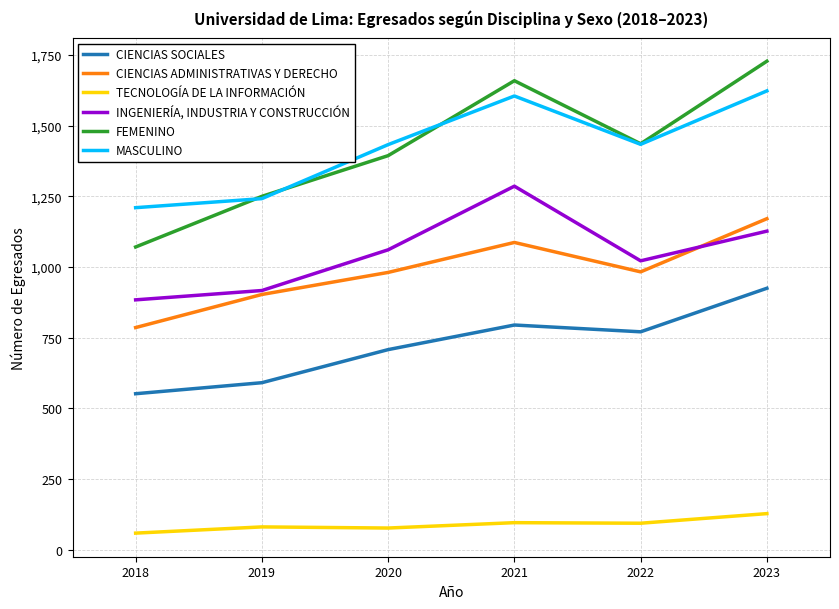

Which label corresponds to the smallest value in the chart?

2018